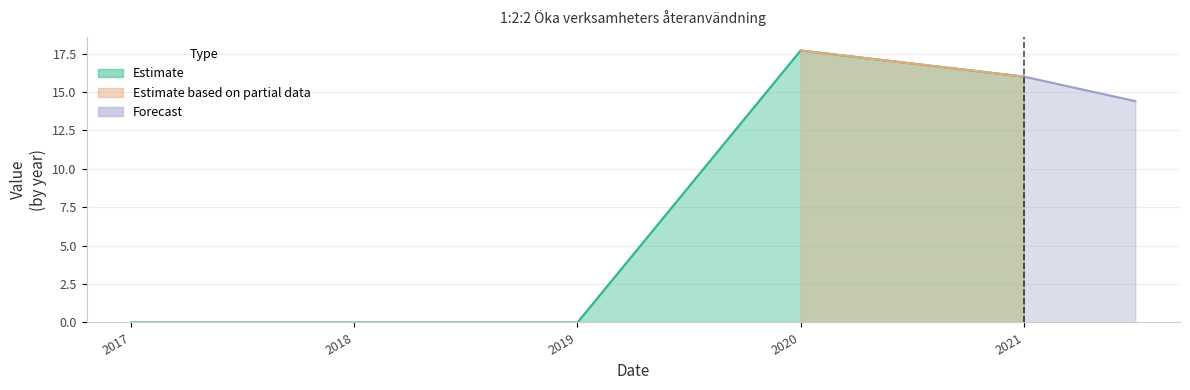

Which category has the lowest value across all series?

2017